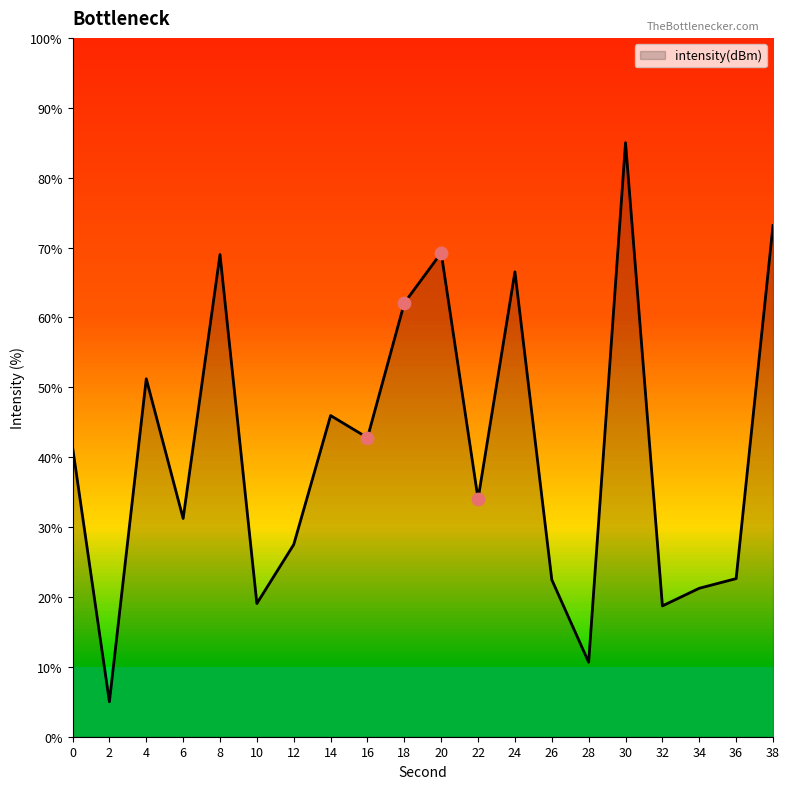

Between 4 and 6, which is larger?

4